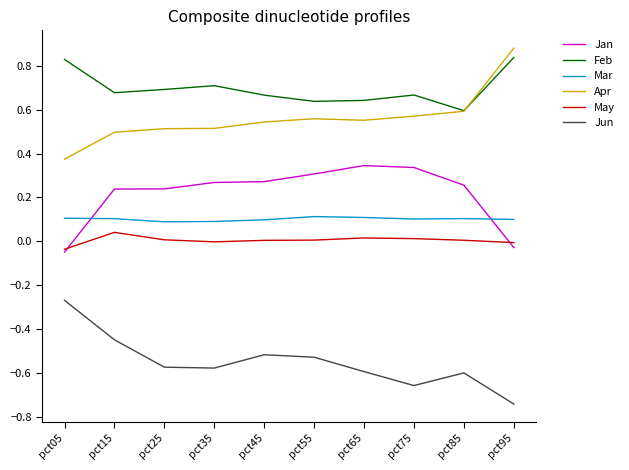

Does the chart display data point markers on the line(s)?

No